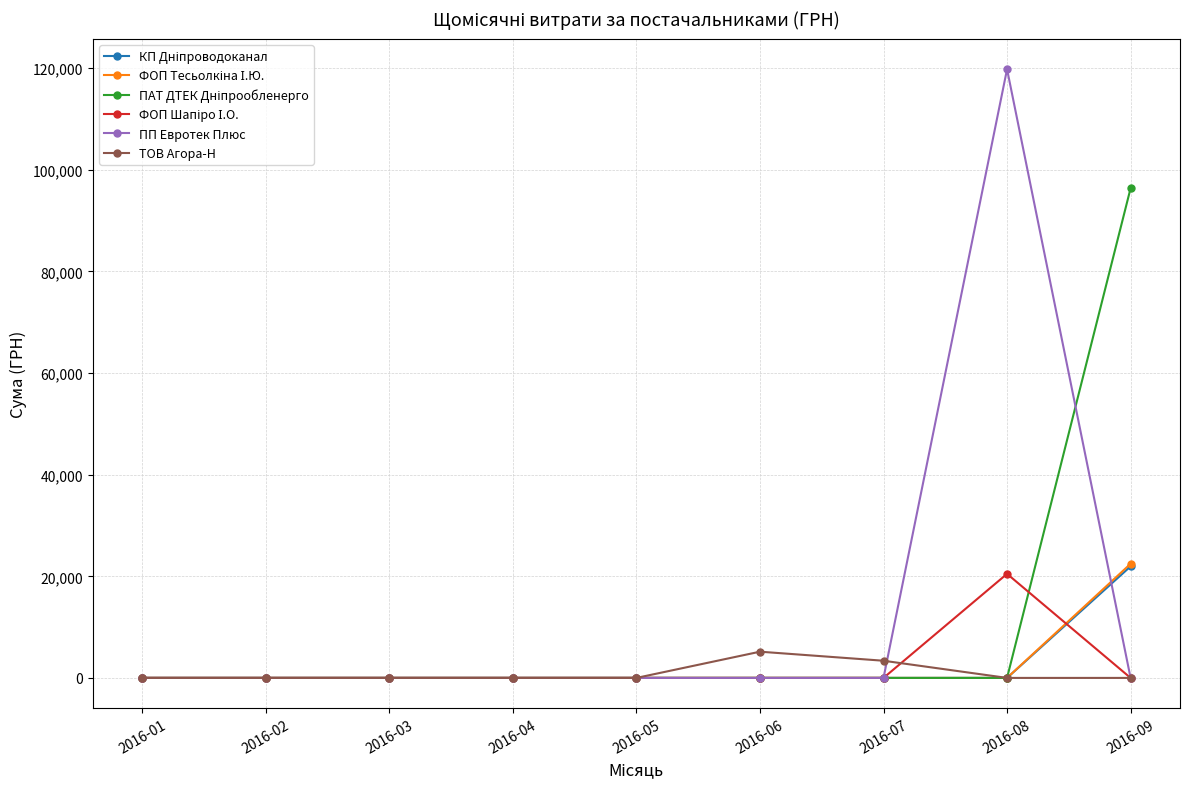

How many lines are shown in the chart?

6